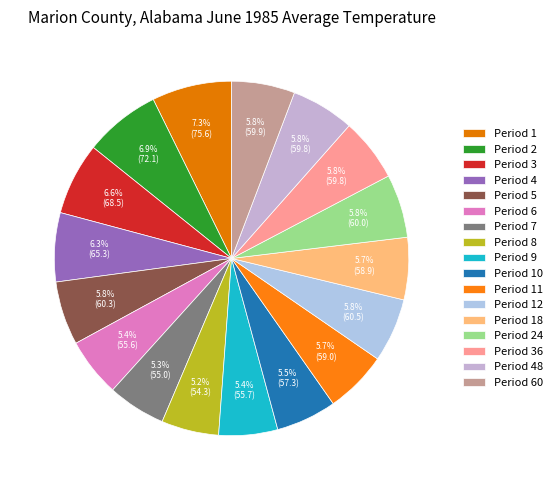

True or false: Period 24 accounts for 6% of the total.

True